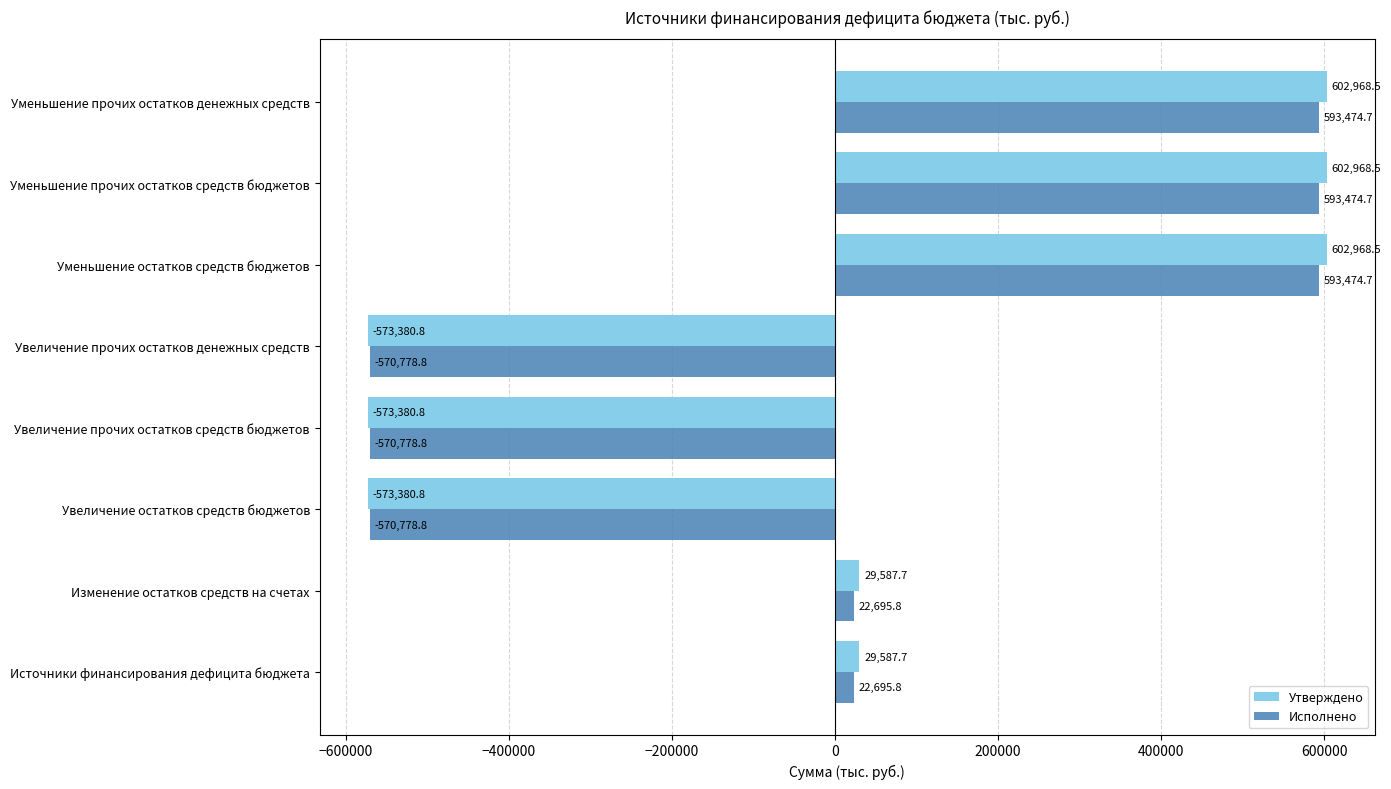

Is the value of Исполнено at Уменьшение остатков средств бюджетов greater than the value of Утверждено at Увеличение прочих остатков денежных средств?

Yes